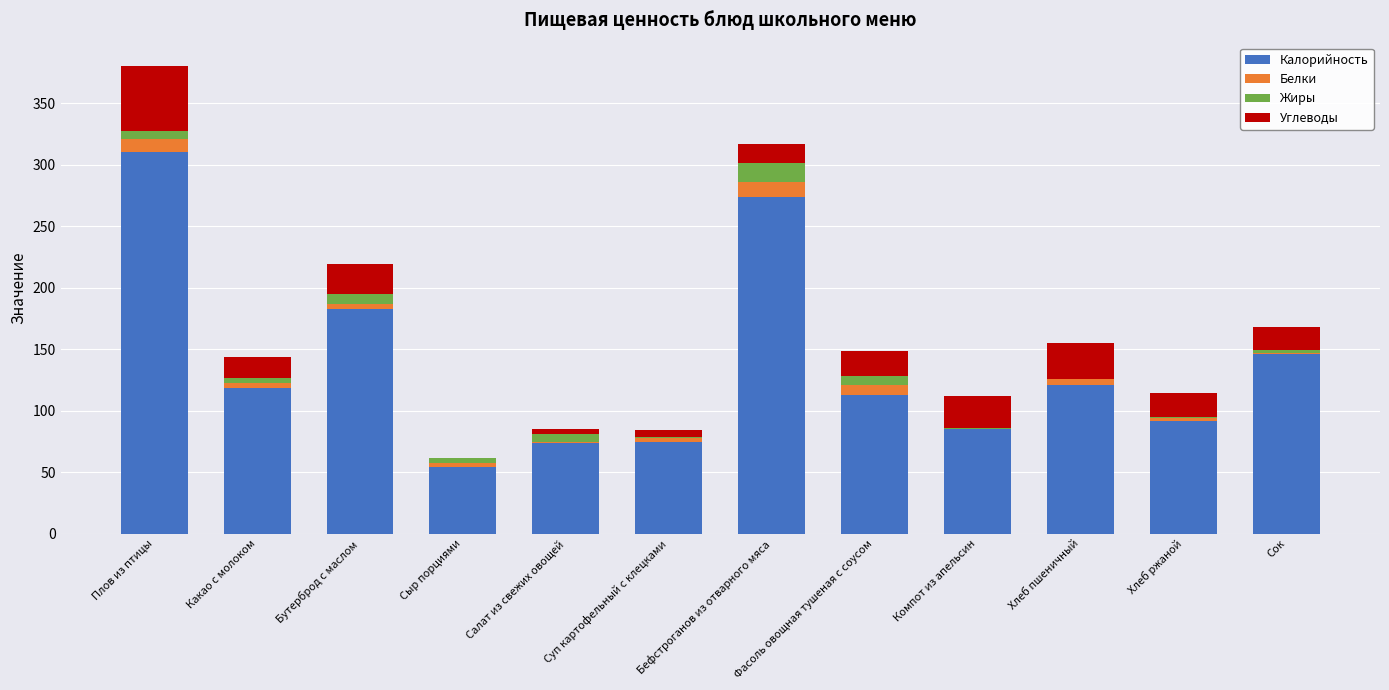

At which category is the sum across all series the highest?

Плов из птицы